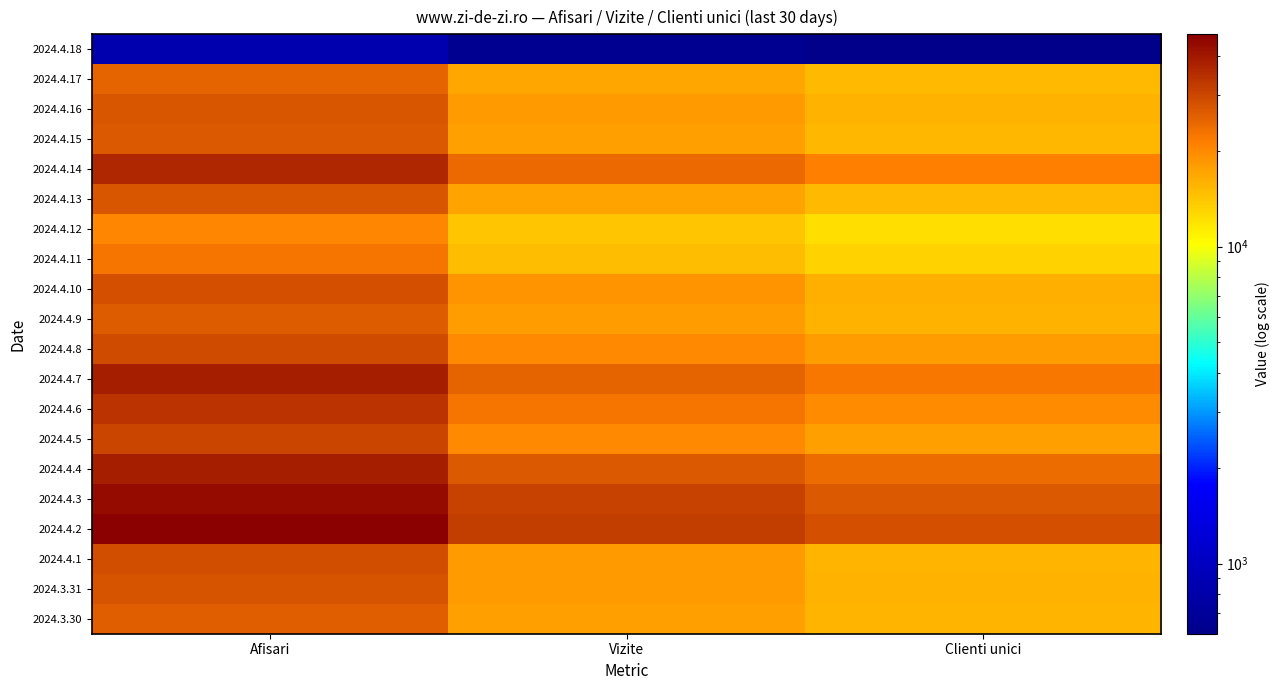

Reading left to right, list all the values displayed in this chart.

2024.4.18: Afisari=852	Vizite=641	Clienti unici=601
2024.4.17: Afisari=25012	Vizite=17115	Clienti unici=14991
2024.4.16: Afisari=27417	Vizite=18156	Clienti unici=15994
2024.4.15: Afisari=26686	Vizite=17634	Clienti unici=15468
2024.4.14: Afisari=36640	Vizite=24170	Clienti unici=21118
2024.4.13: Afisari=27331	Vizite=17406	Clienti unici=15023
2024.4.12: Afisari=20427	Vizite=14049	Clienti unici=12405
2024.4.11: Afisari=22709	Vizite=14954	Clienti unici=13250
2024.4.10: Afisari=28272	Vizite=18941	Clienti unici=16260
2024.4.9: Afisari=26237	Vizite=17783	Clienti unici=15751
2024.4.8: Afisari=29346	Vizite=20261	Clienti unici=17887
2024.4.7: Afisari=38304	Vizite=25335	Clienti unici=22332
2024.4.6: Afisari=33816	Vizite=22787	Clienti unici=19686
2024.4.5: Afisari=30133	Vizite=20042	Clienti unici=17532
2024.4.4: Afisari=38455	Vizite=26897	Clienti unici=23787
2024.4.3: Afisari=43193	Vizite=30782	Clienti unici=27053
2024.4.2: Afisari=46751	Vizite=31782	Clienti unici=28270
2024.4.1: Afisari=28798	Vizite=18134	Clienti unici=15671
2024.3.31: Afisari=27947	Vizite=18136	Clienti unici=15851
2024.3.30: Afisari=26131	Vizite=17715	Clienti unici=15701